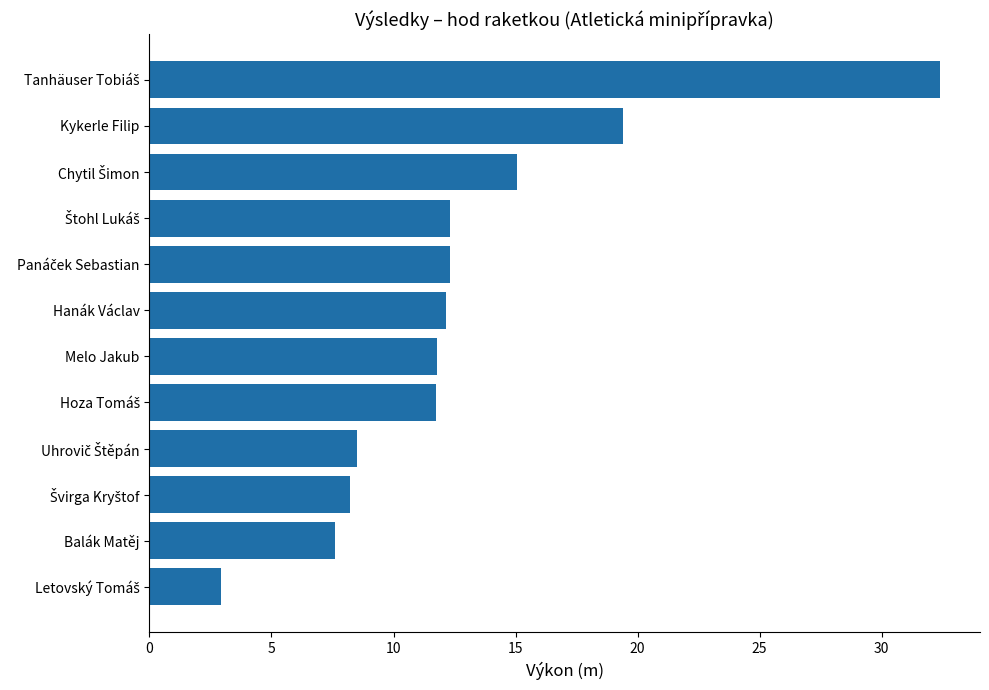

What is the value of the 4th bar from the top?

12.3